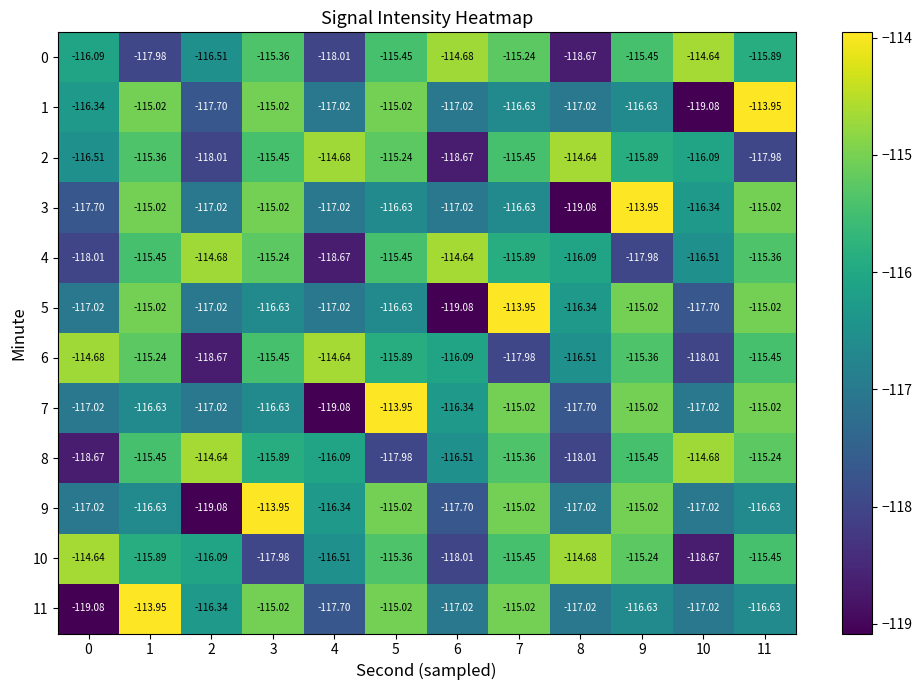

Is the value of 3 at 1 greater than the value of 10 at 0?

No